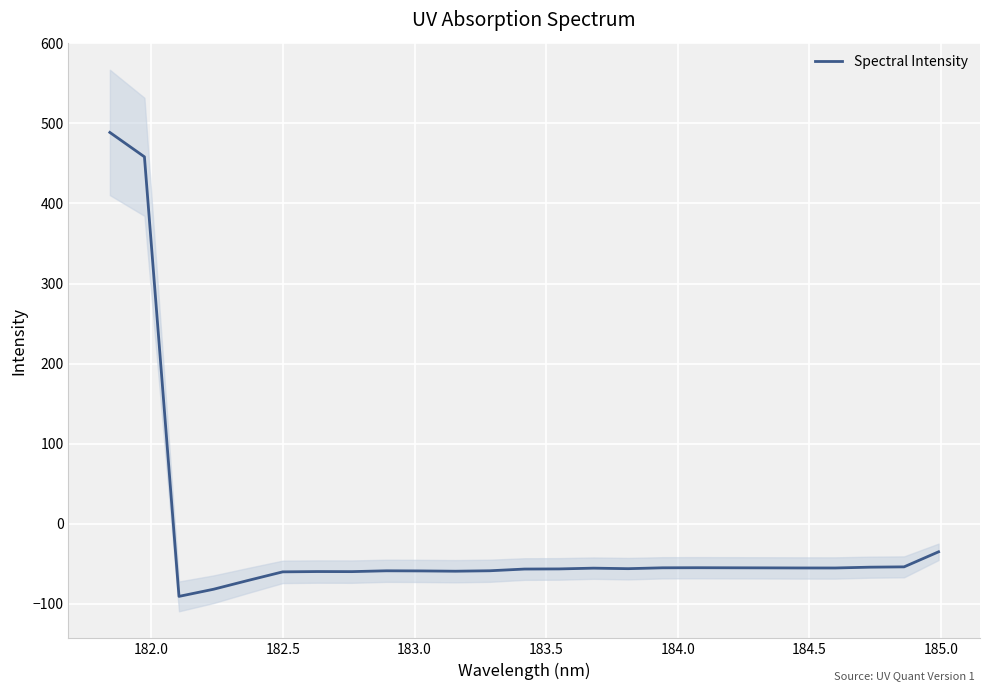

How many interior local valleys (lower than both neighbors) does the data have?

5